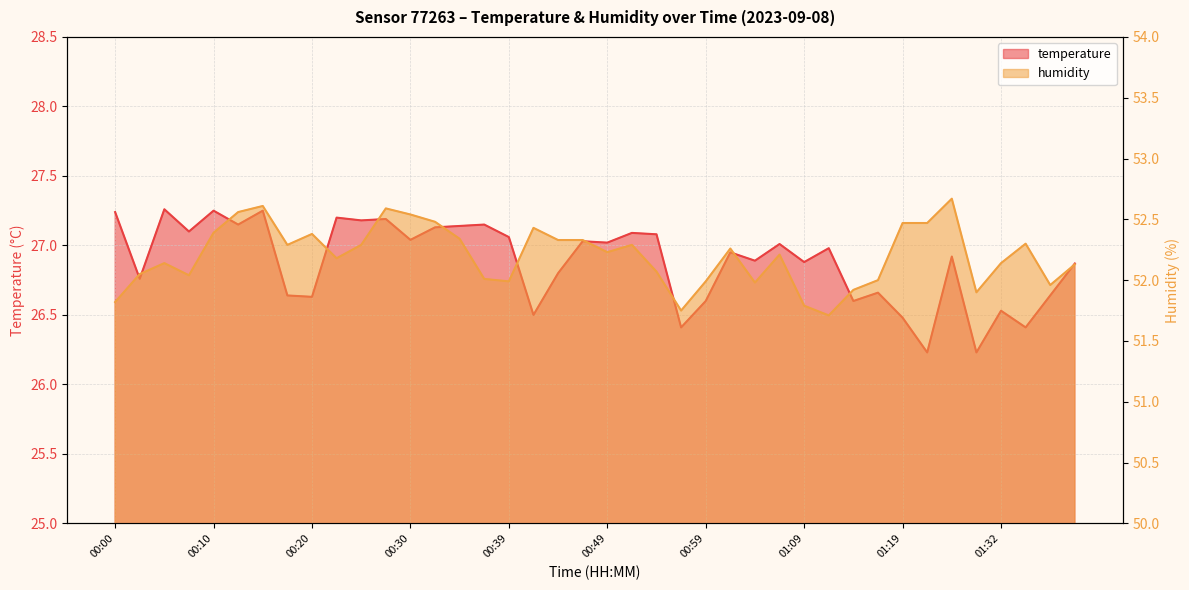

Reading left to right, extract all data points from this chart.

temperature: 00:00=27.2	00:03=26.8	00:05=27.3	00:07=27.1	00:10=27.2	00:12=27.1	00:15=27.2	00:17=26.6	00:20=26.6	00:22=27.2	00:25=27.2	00:27=27.2	00:30=27.0	00:32=27.1	00:34=27.1	00:37=27.1	00:39=27.1	00:42=26.5	00:44=26.8	00:47=27.0	00:49=27.0	00:52=27.1	00:54=27.1	00:57=26.4	00:59=26.6	01:02=26.9	01:04=26.9	01:06=27.0	01:09=26.9	01:11=27.0	01:14=26.6	01:16=26.7	01:19=26.5	01:22=26.2	01:27=26.9	01:30=26.2	01:32=26.5	01:34=26.4	01:37=26.6	01:39=26.9
humidity: 00:00=51.8	00:03=52.0	00:05=52.1	00:07=52.0	00:10=52.4	00:12=52.6	00:15=52.6	00:17=52.3	00:20=52.4	00:22=52.2	00:25=52.3	00:27=52.6	00:30=52.5	00:32=52.5	00:34=52.3	00:37=52.0	00:39=52.0	00:42=52.4	00:44=52.3	00:47=52.3	00:49=52.2	00:52=52.3	00:54=52.1	00:57=51.8	00:59=52.0	01:02=52.3	01:04=52.0	01:06=52.2	01:09=51.8	01:11=51.7	01:14=51.9	01:16=52.0	01:19=52.5	01:22=52.5	01:27=52.7	01:30=51.9	01:32=52.1	01:34=52.3	01:37=52.0	01:39=52.1